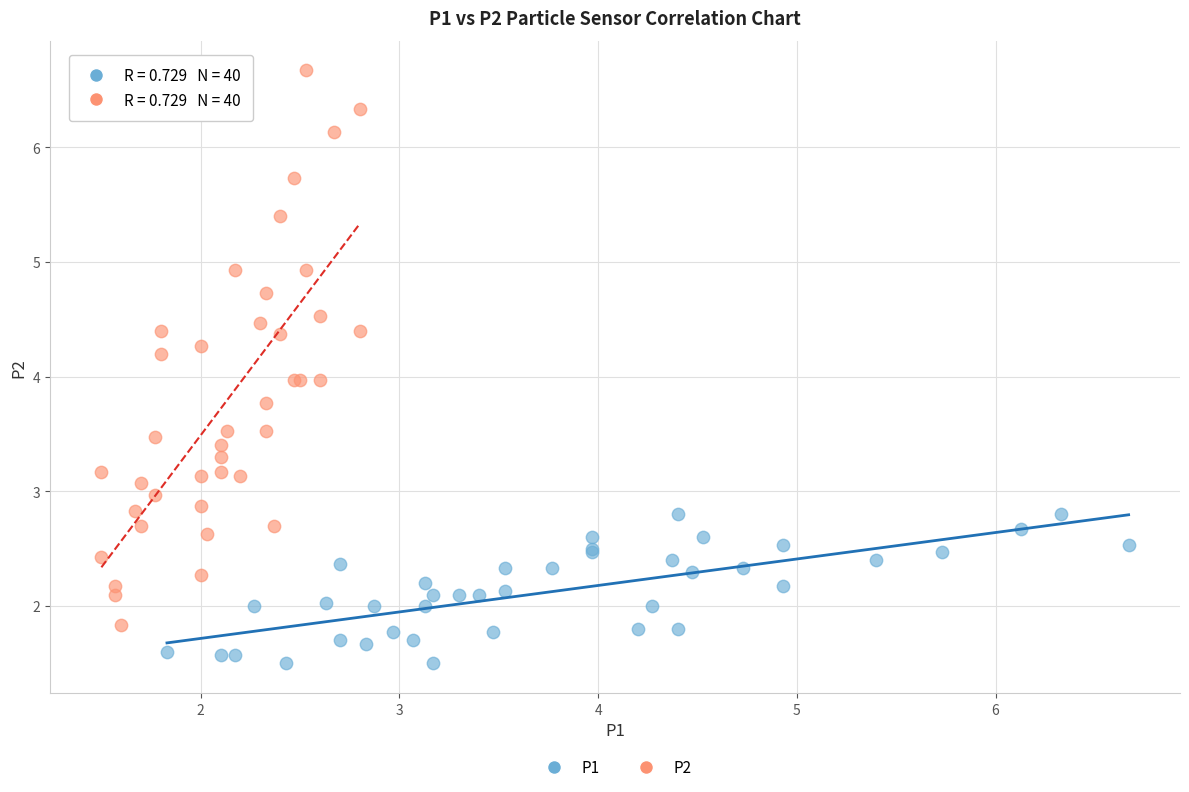

Which series contains the lowest Y value?

P1